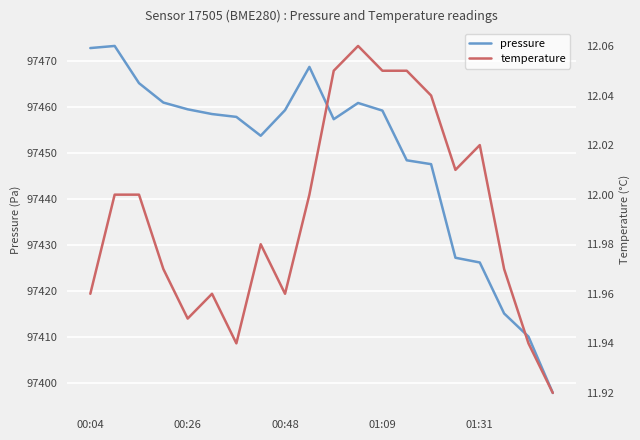

Is it true that pressure equals 97459.6 at 00:26?

True